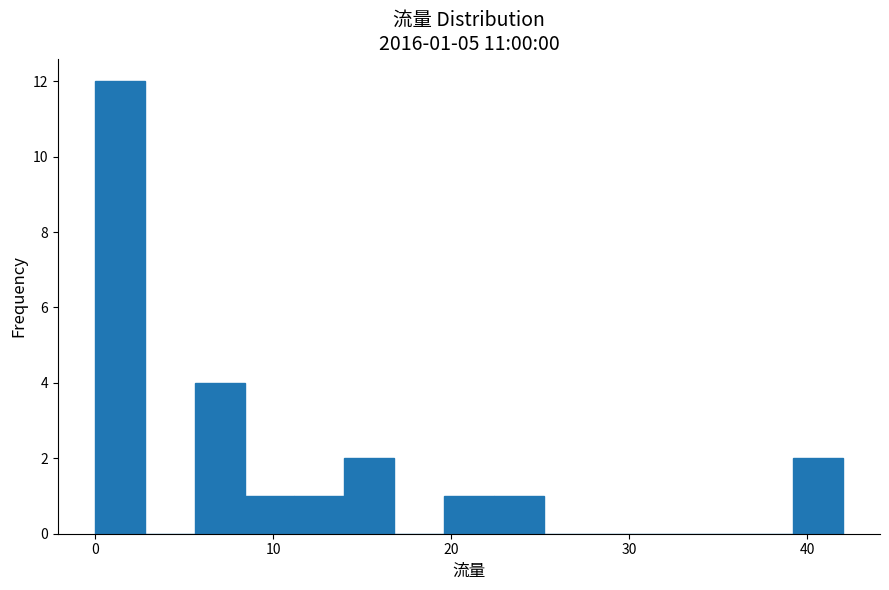

Read against the x-axis, roughly where is the centre of the tallest bar?

1